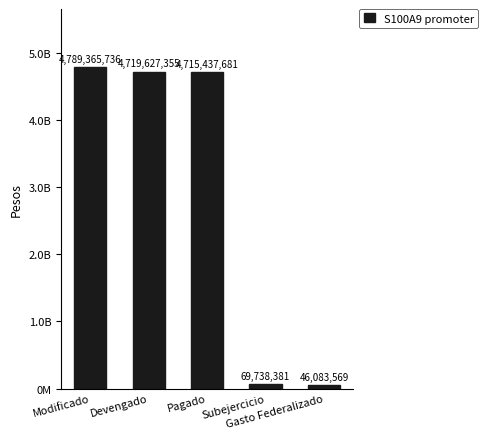

What is the value of the 5th bar from the left?

46083569